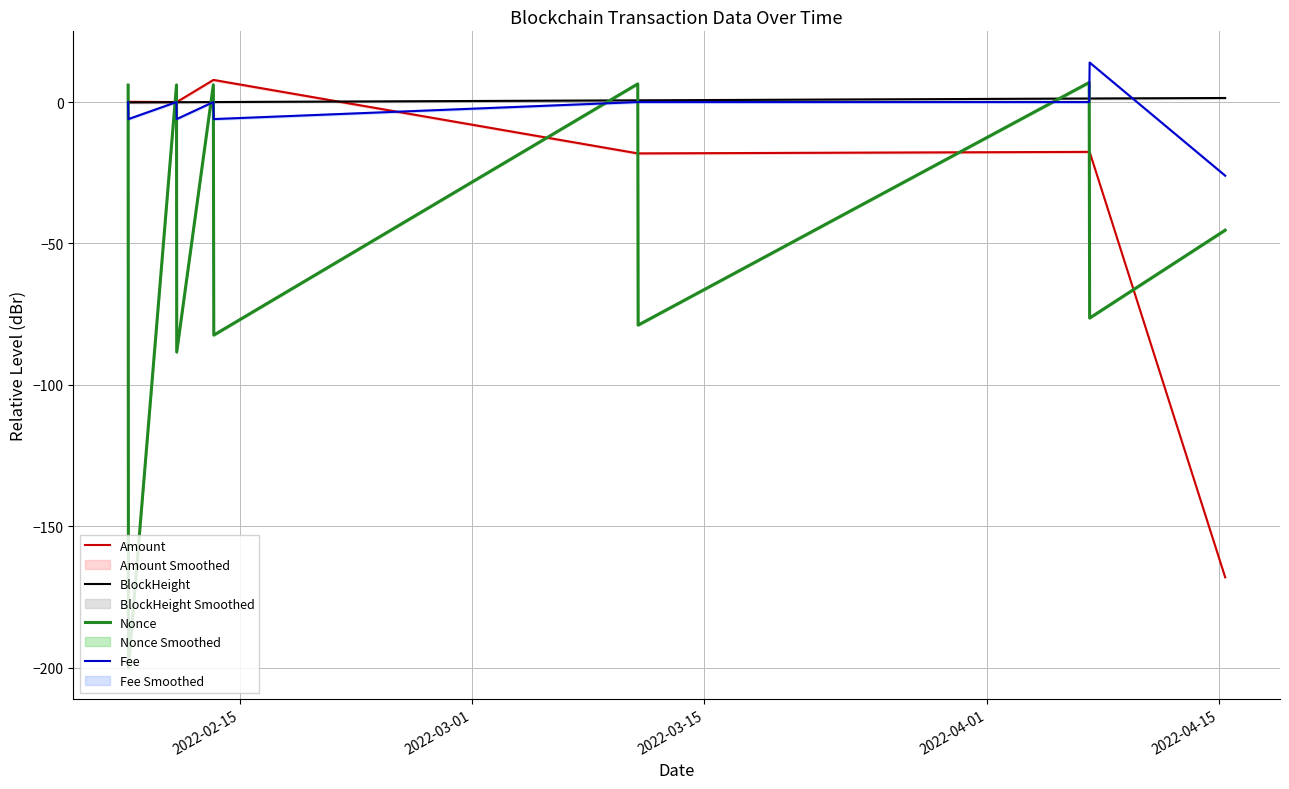

How many data points in BlockHeight are above 0?

5